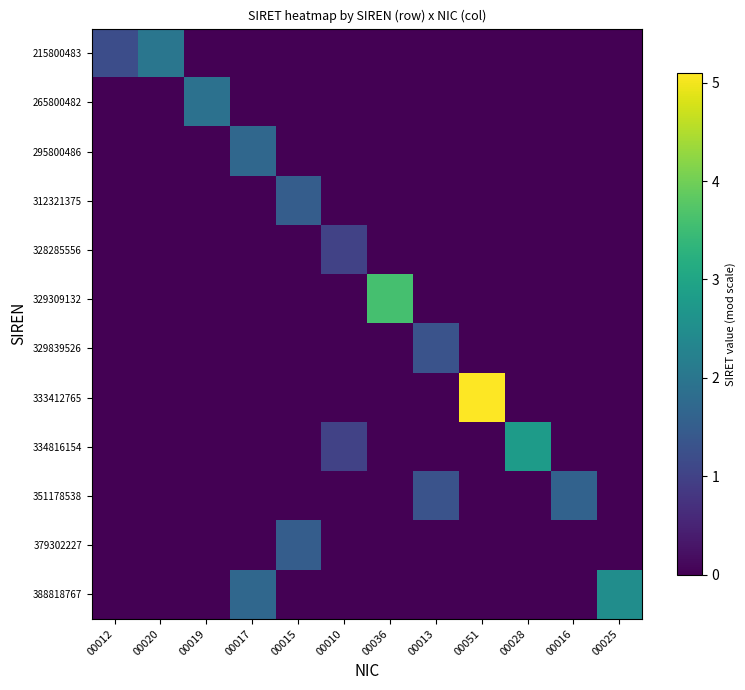

Which label corresponds to the smallest value in the chart?

00019